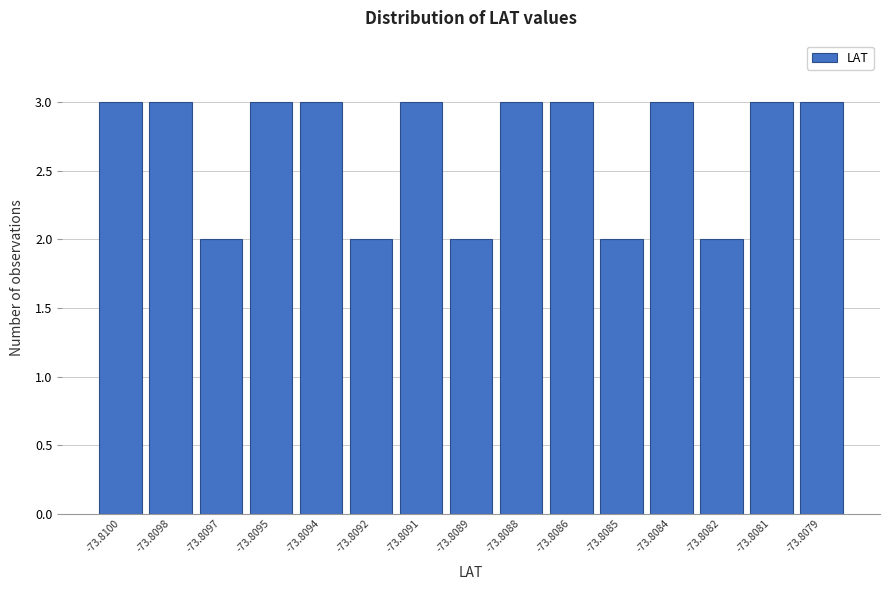

Reading left to right, transcribe all the data shown in this chart.

-73.8100=3	-73.8098=3	-73.8097=2	-73.8095=3	-73.8094=3	-73.8092=2	-73.8091=3	-73.8089=2	-73.8088=3	-73.8086=3	-73.8085=2	-73.8084=3	-73.8082=2	-73.8081=3	-73.8079=3